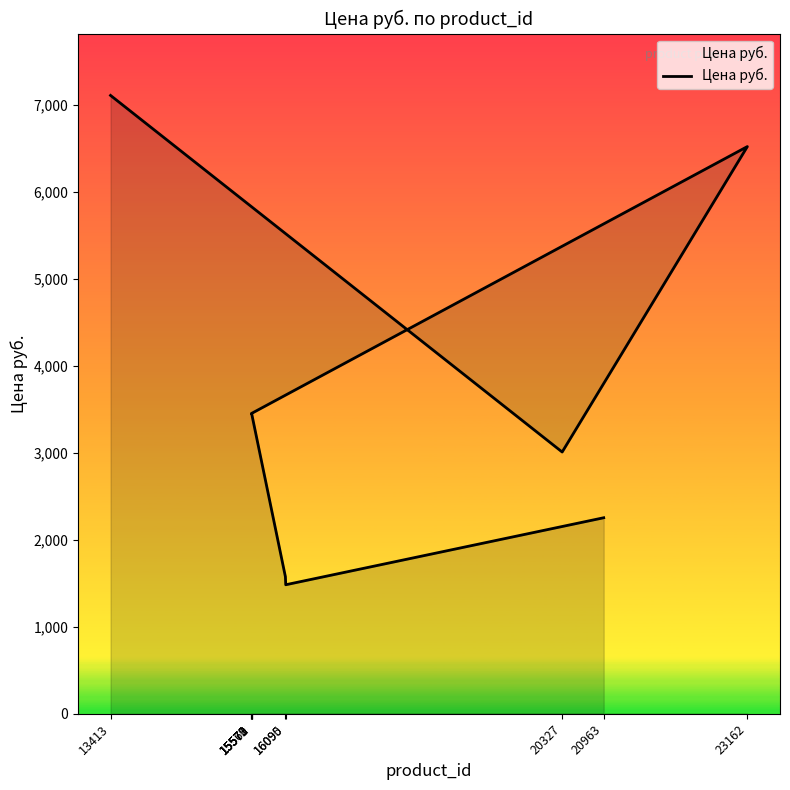

What is the label of the 9th point from the left?

16090